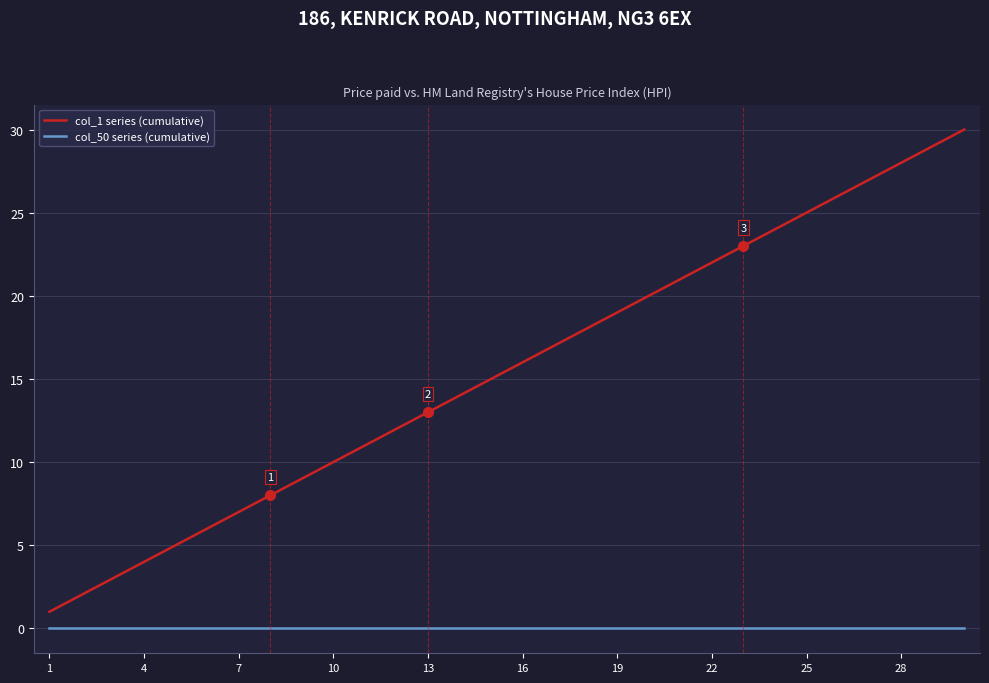

True or false: col_1 series (cumulative) and col_50 series (cumulative) cross at least once.

False